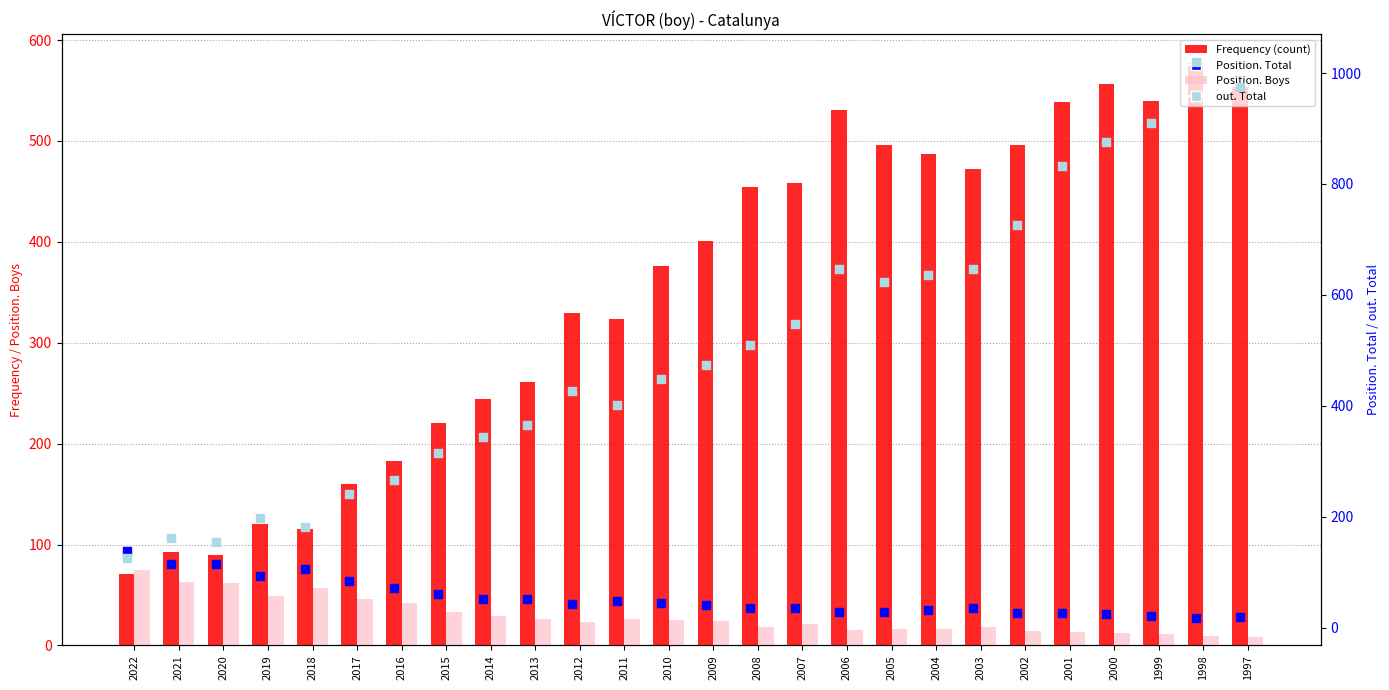

Which series contains the lowest Y value?

Position. Boys